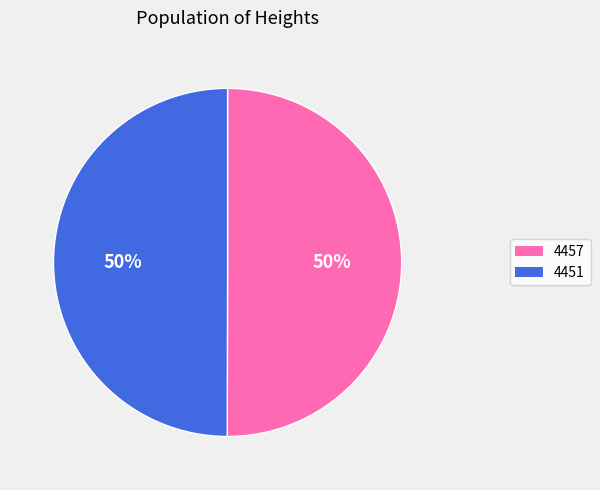

To the nearest percent, what is the combined percentage of 4451 and 4457?

100%